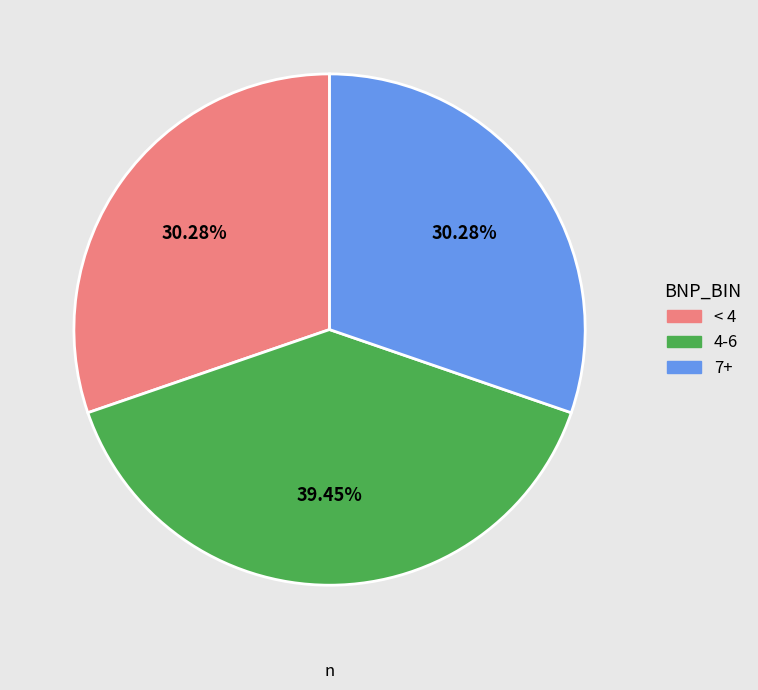

Is there a majority slice in this chart?

No